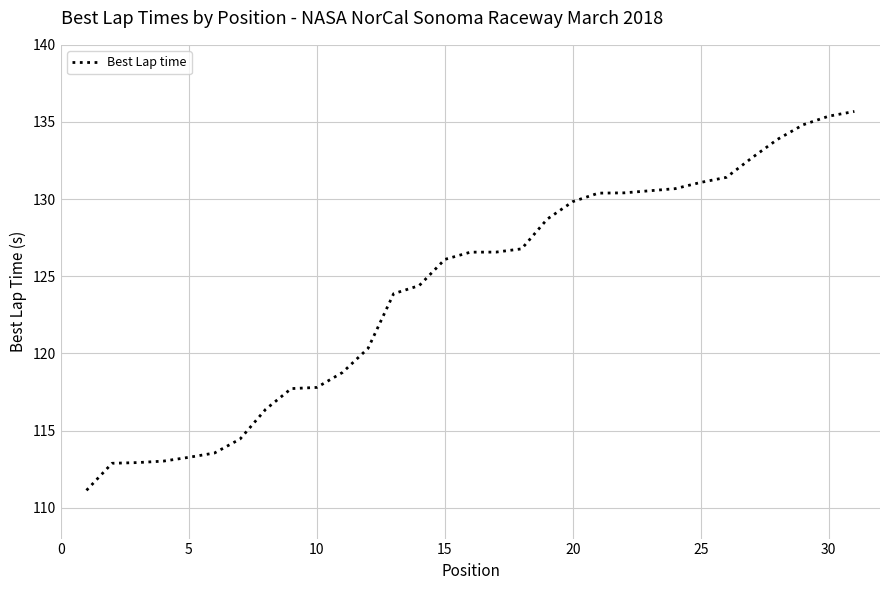

What is the maximum value shown in the chart?

135.7